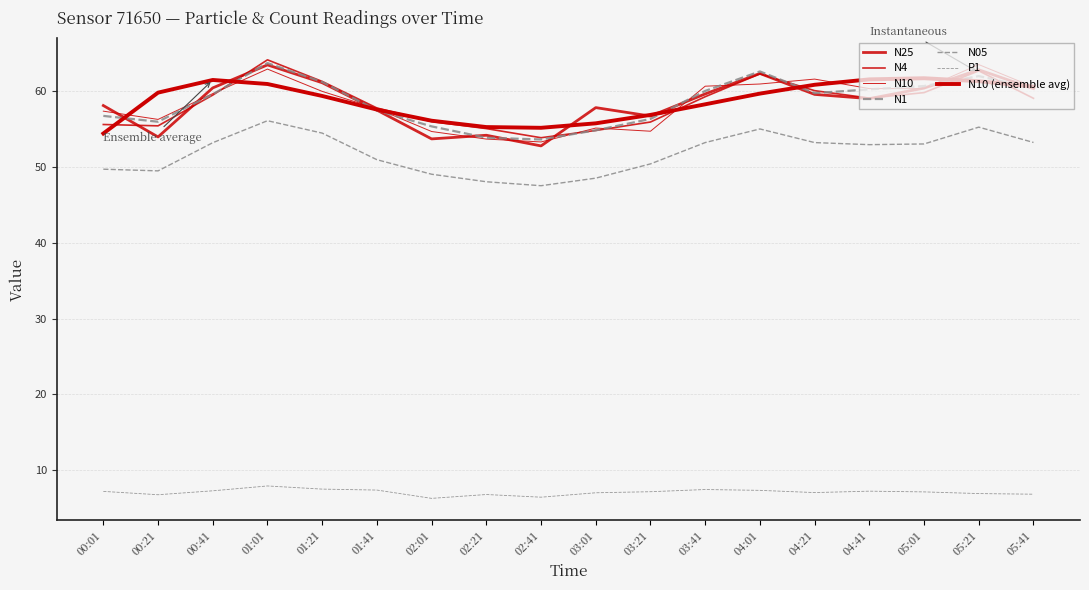

True or false: N4 has more than 0 interior local peaks.

True